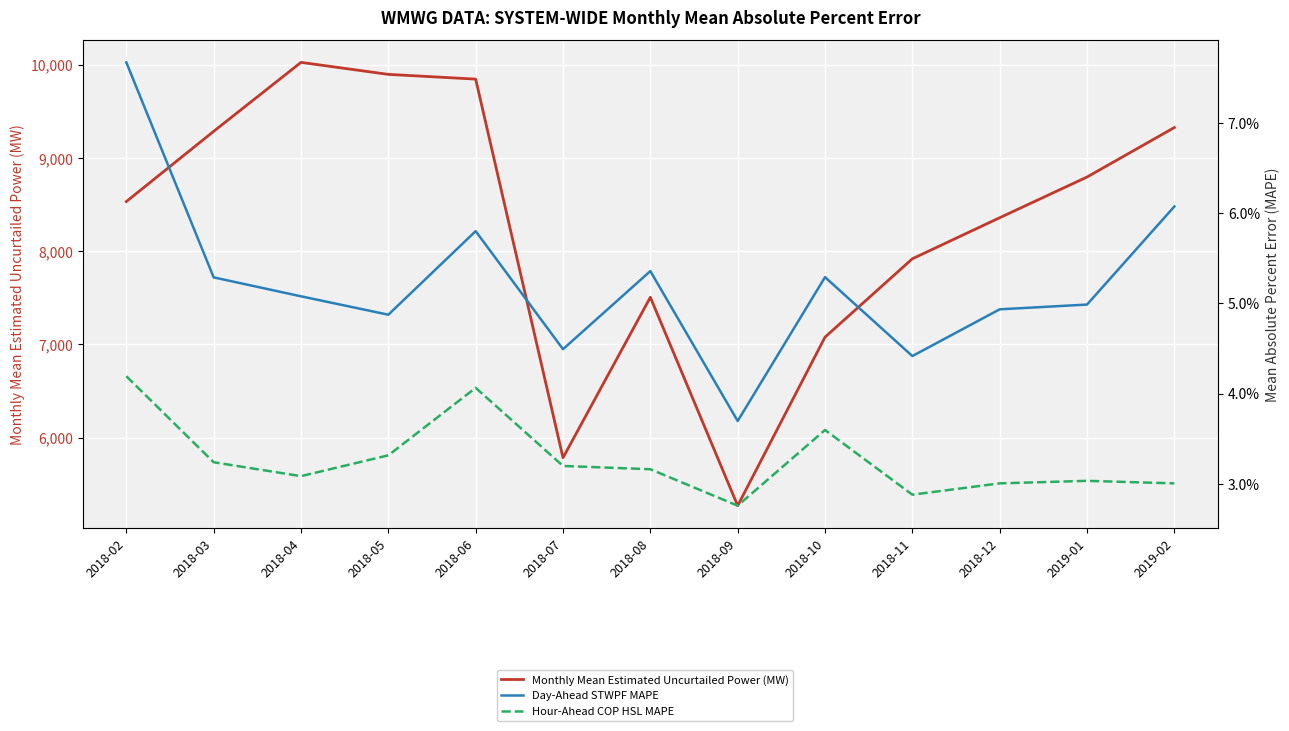

How many interior local valleys does the Day-Ahead STWPF MAPE series have?

4